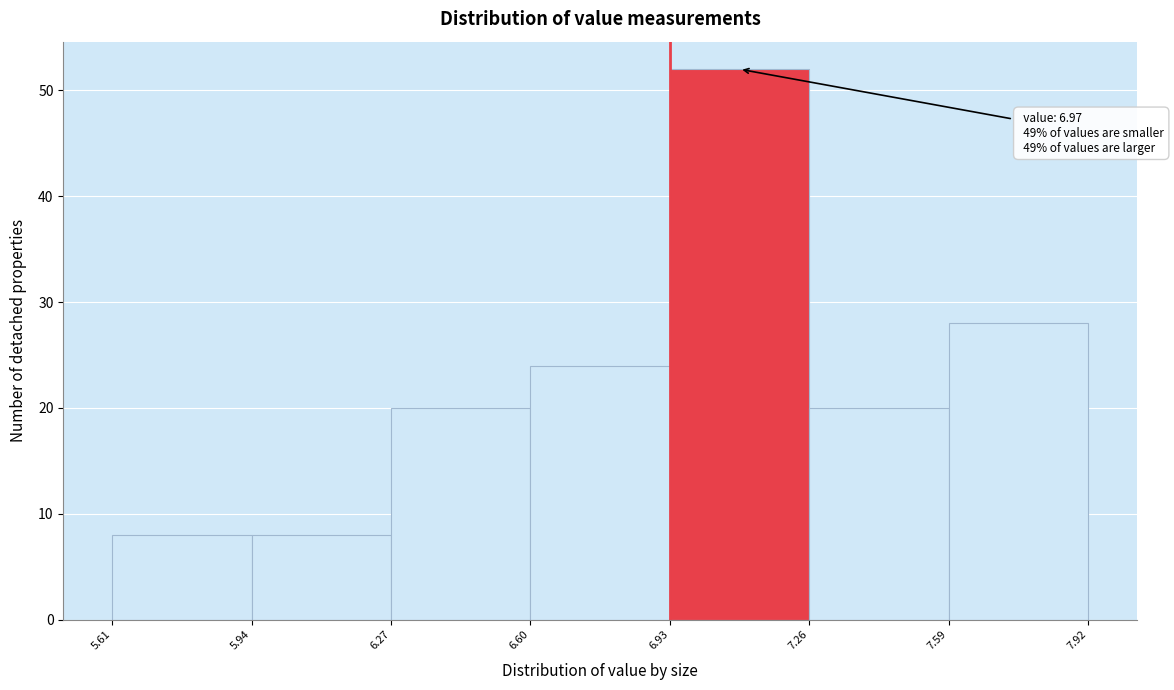

Over which range of the x-axis is the bar tallest?

6.93 to 7.26